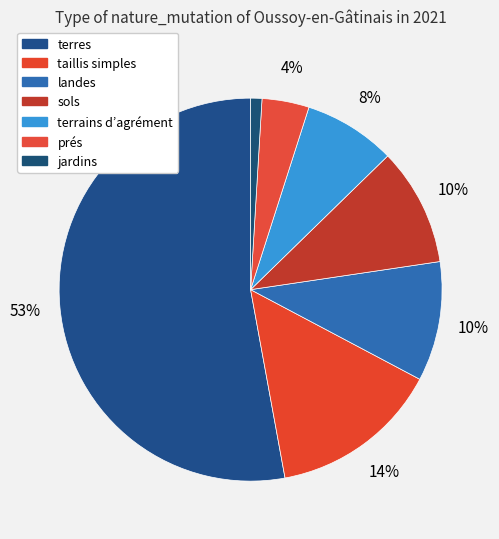

How many slices are in this pie chart?

7